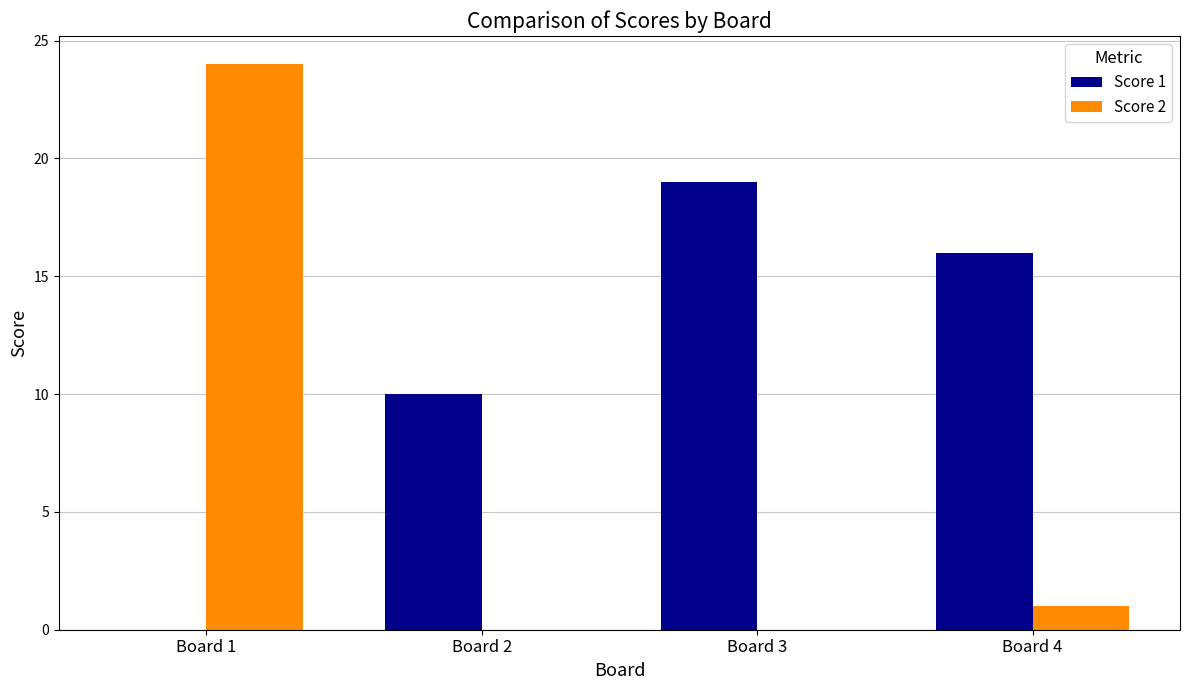

What is the sum of the Score 2 values at Board 4 and Board 2?

1